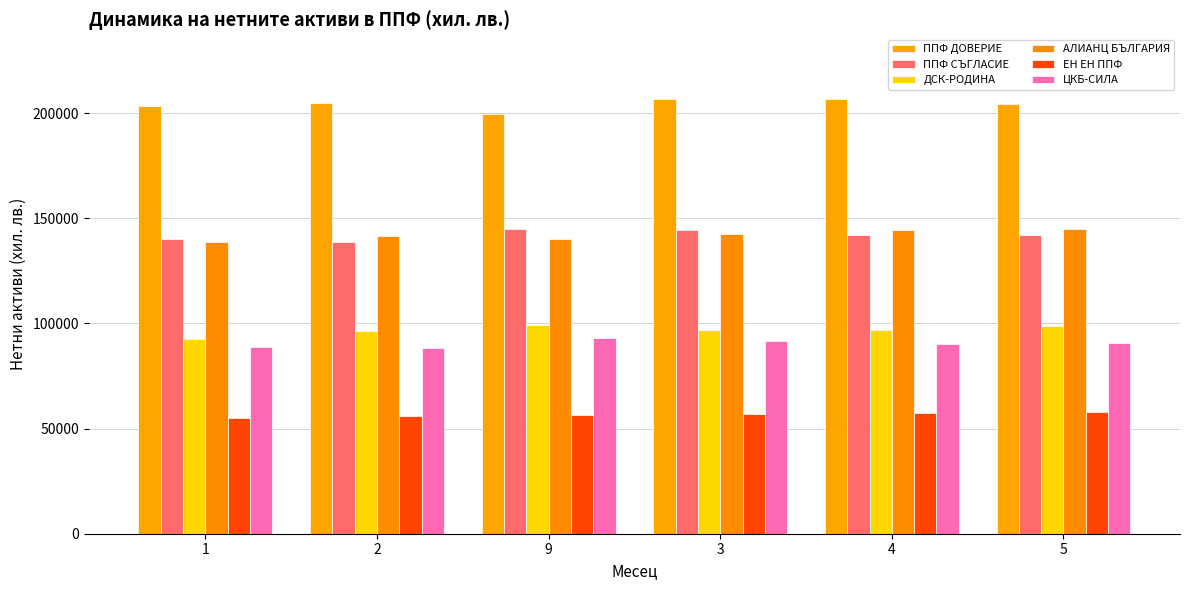

What is the total value across all series at 9?

732439